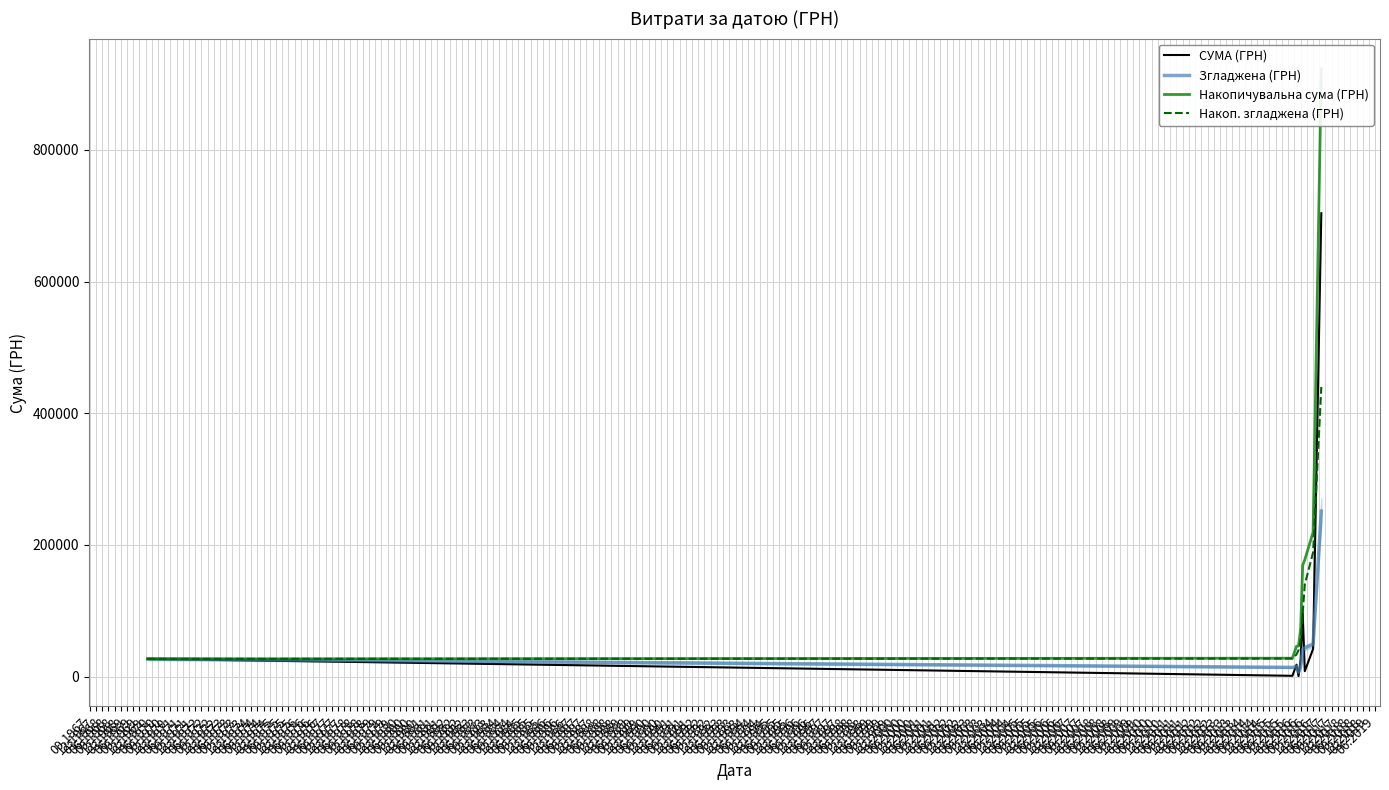

What is the minimum value for Накоп. згладжена (ГРН)?

26745.5